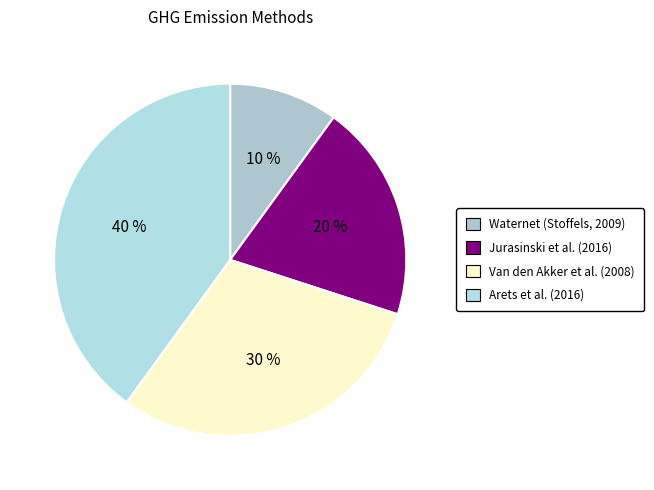

To the nearest percent, what portion does Jurasinski et al. (2016) represent?

20%